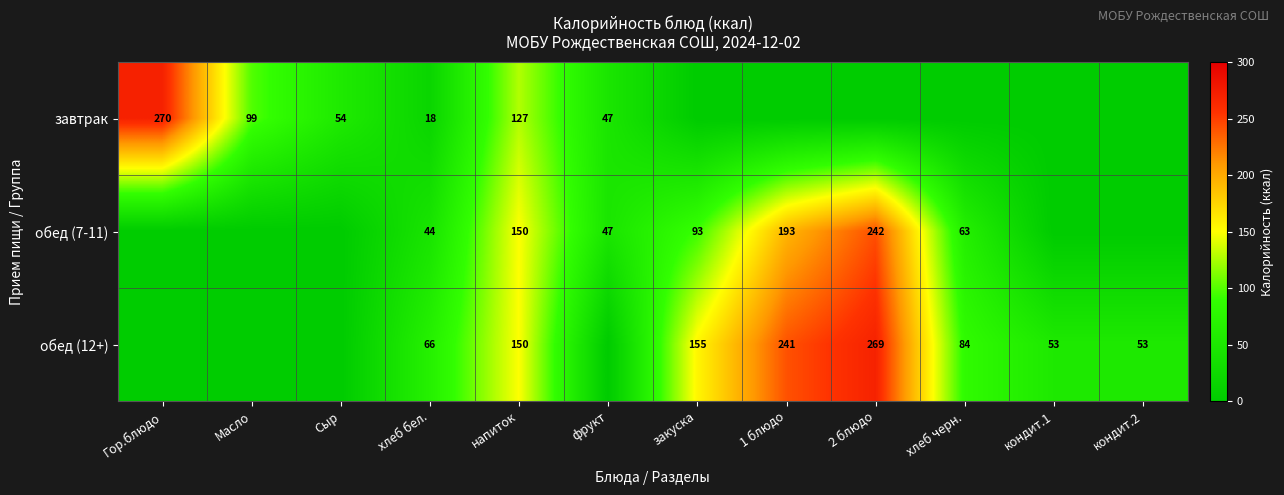

The обед (7-11) series shows 242 at 2 блюдо. True or false?

True